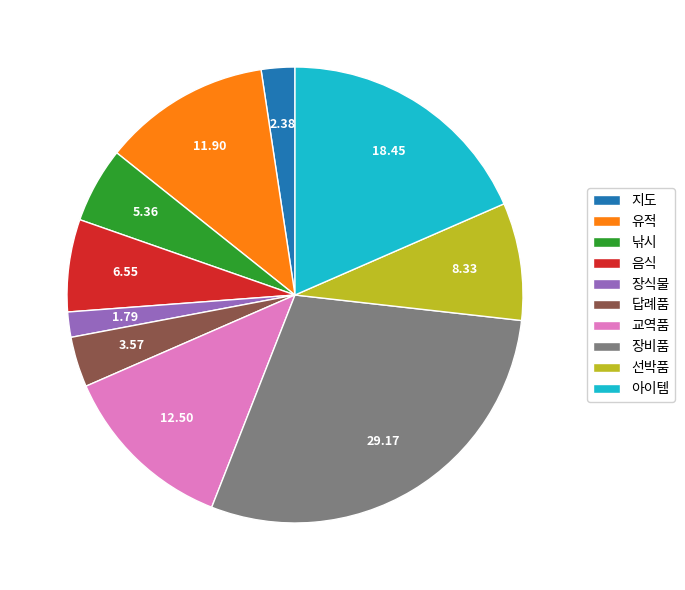

Combined, do 지도 and 낚시 account for over 50%?

No